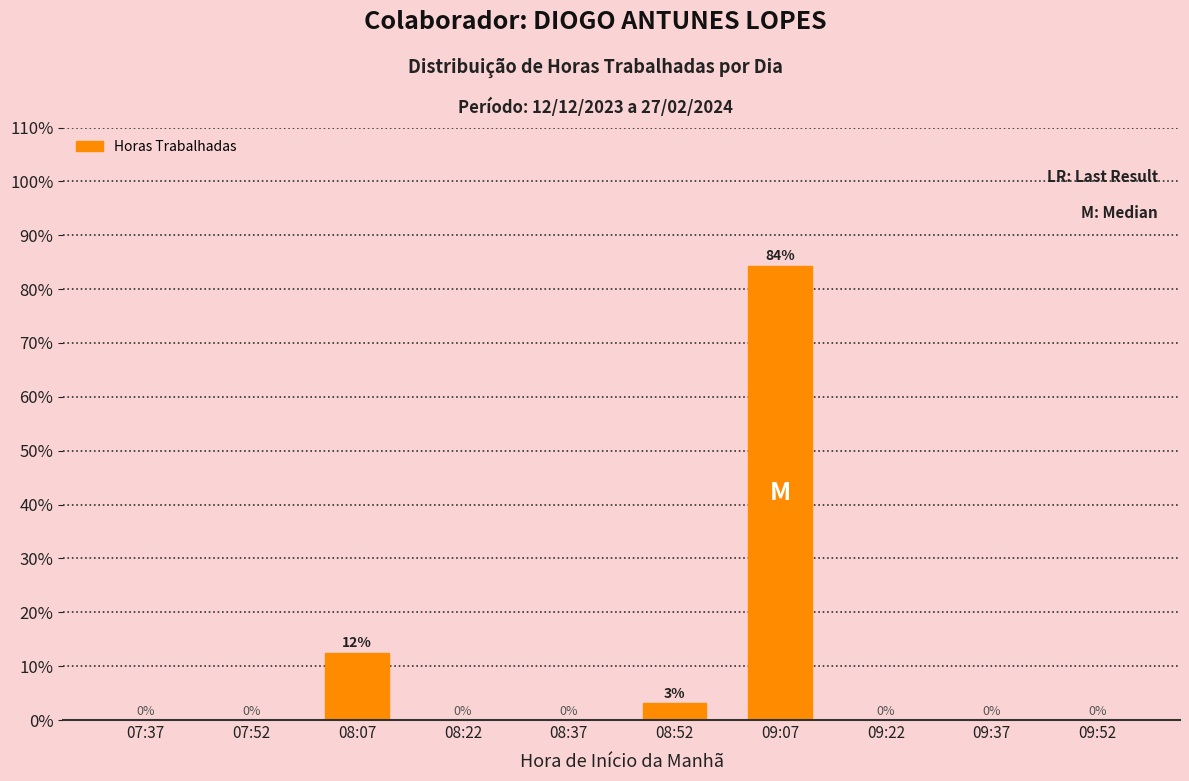

True or false: the data shows 48.1 at 08:37.

False